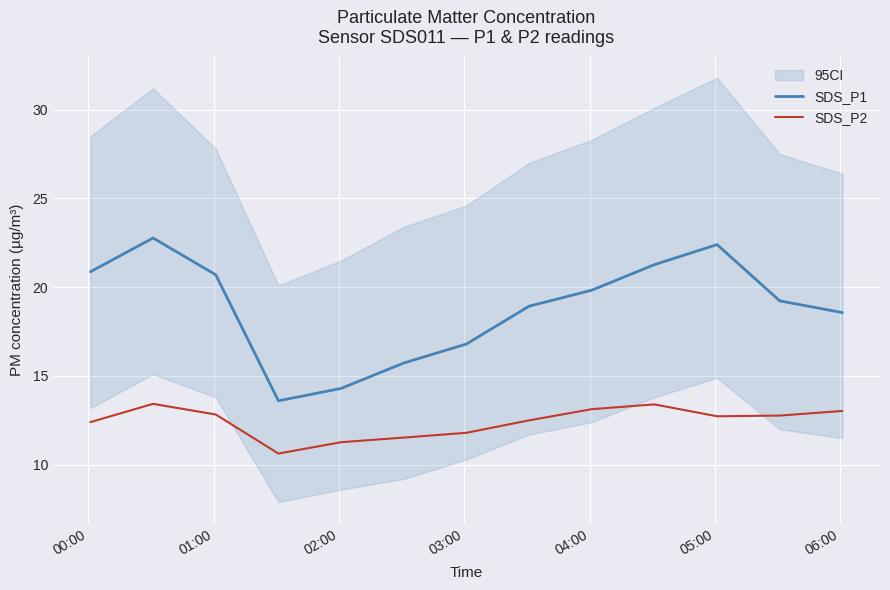

What is the highest value of the SDS_P1 series?

22.8